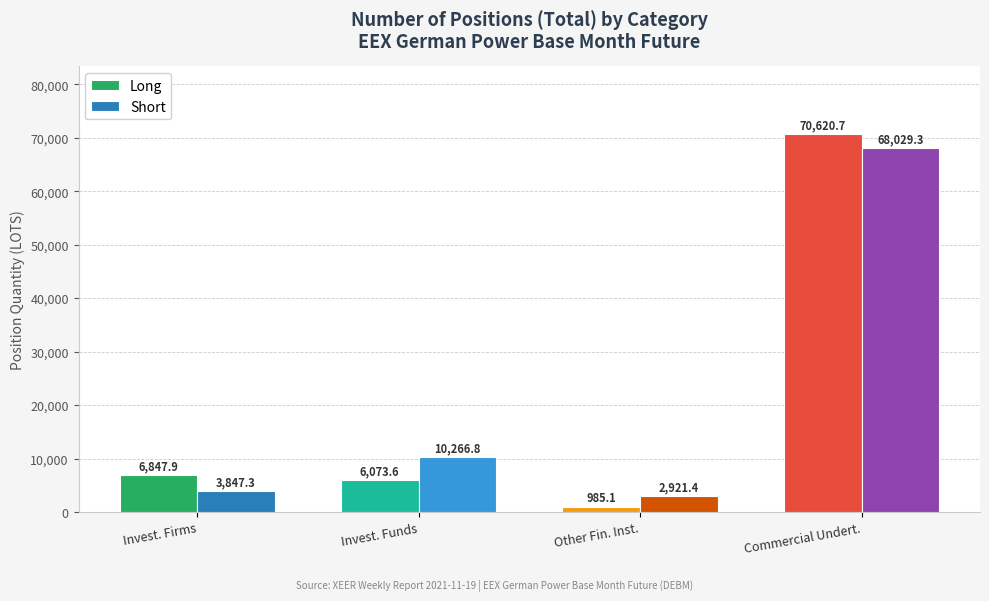

Which category has the lowest value across all series?

Other Fin. Inst.